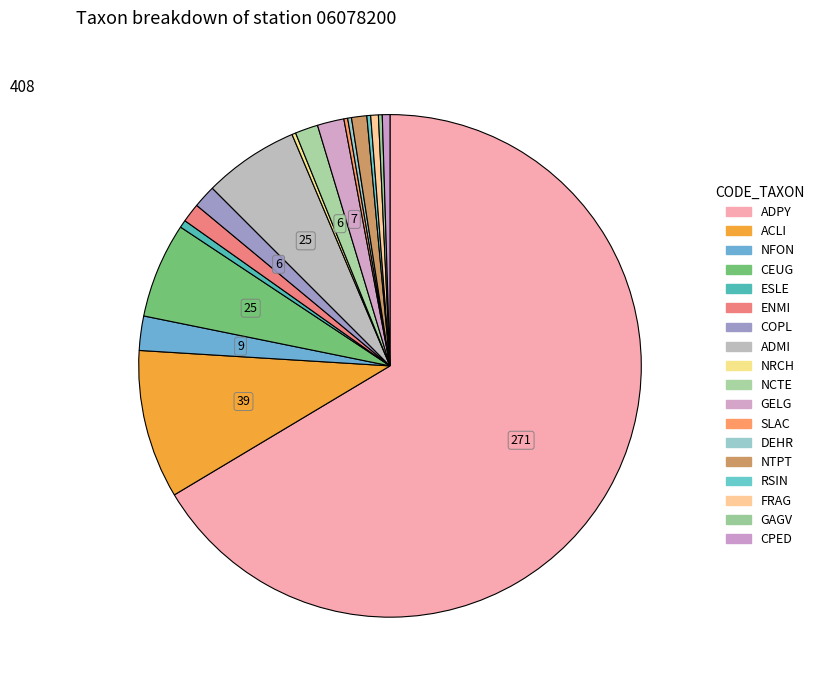

Between CEUG and NCTE, which is larger?

CEUG